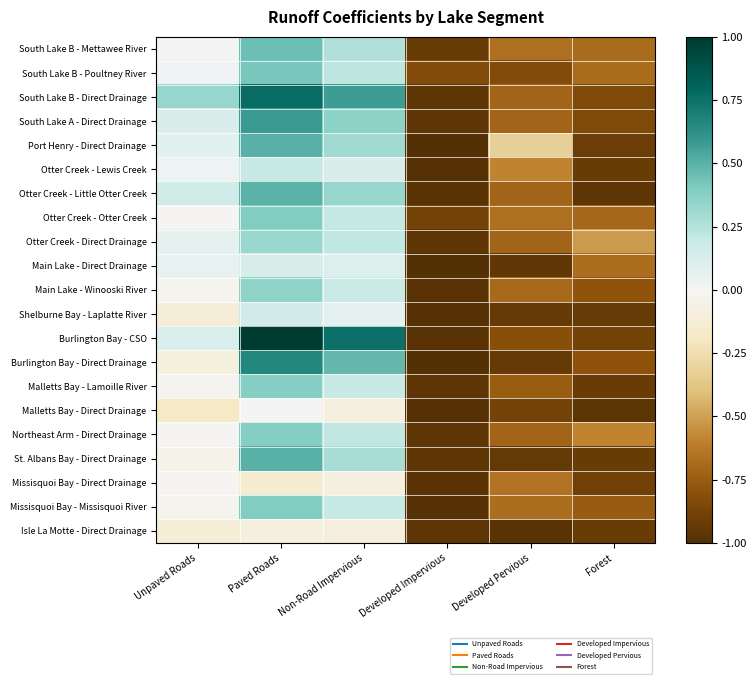

At Developed Pervious, list the series in order from smallest to largest.

Isle La Motte - Direct Drainage, Main Lake - Direct Drainage, St. Albans Bay - Direct Drainage, Burlington Bay - Direct Drainage, Shelburne Bay - Laplatte River, Malletts Bay - Direct Drainage, South Lake B - Poultney River, Burlington Bay - CSO, Malletts Bay - Lamoille River, South Lake B - Direct Drainage, South Lake A - Direct Drainage, Otter Creek - Little Otter Creek, Otter Creek - Direct Drainage, Northeast Arm - Direct Drainage, Main Lake - Winooski River, Missisquoi Bay - Missisquoi River, South Lake B - Mettawee River, Otter Creek - Otter Creek, Missisquoi Bay - Direct Drainage, Otter Creek - Lewis Creek, Port Henry - Direct Drainage